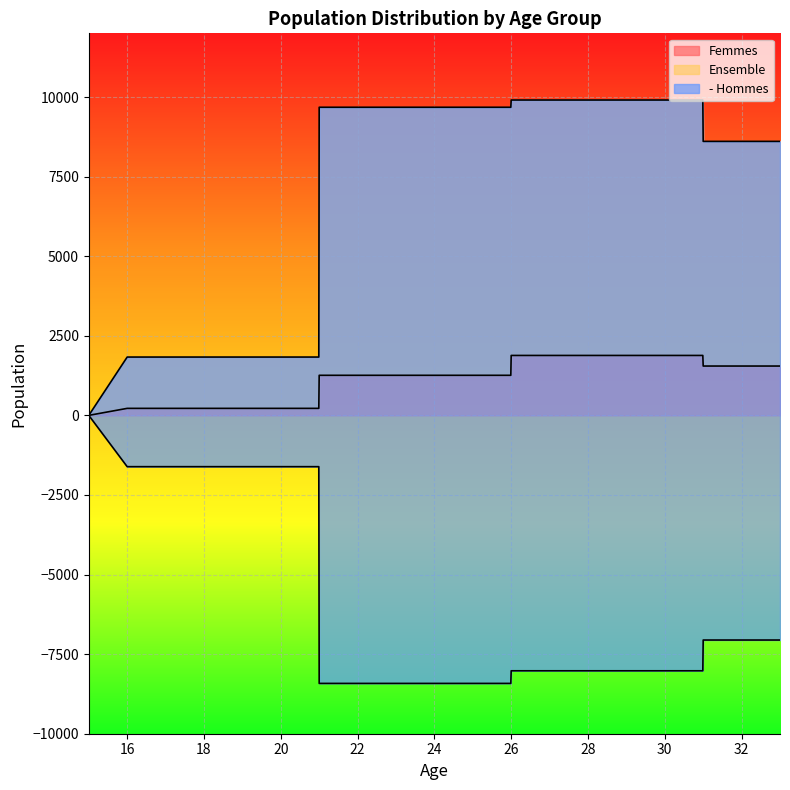

The Femmes series shows 53.9 at 18. True or false?

False